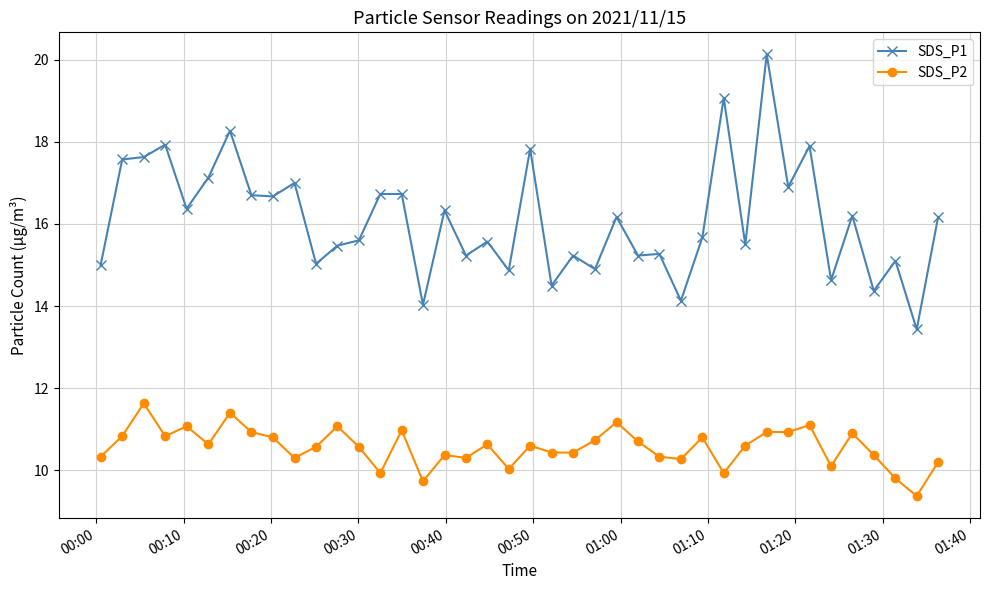

True or false: SDS_P2 has more than 0 interior local peaks.

True